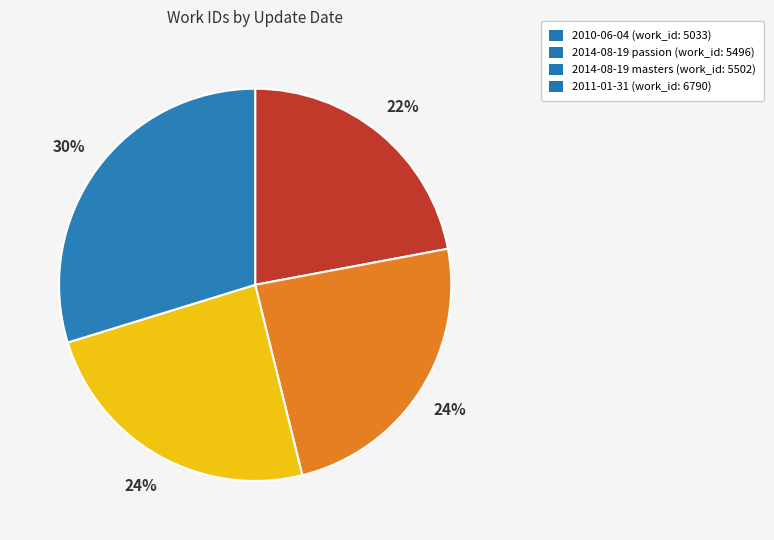

The 2014-08-19 masters (work_id: 5502) slice represents 10% of the pie. True or false?

False